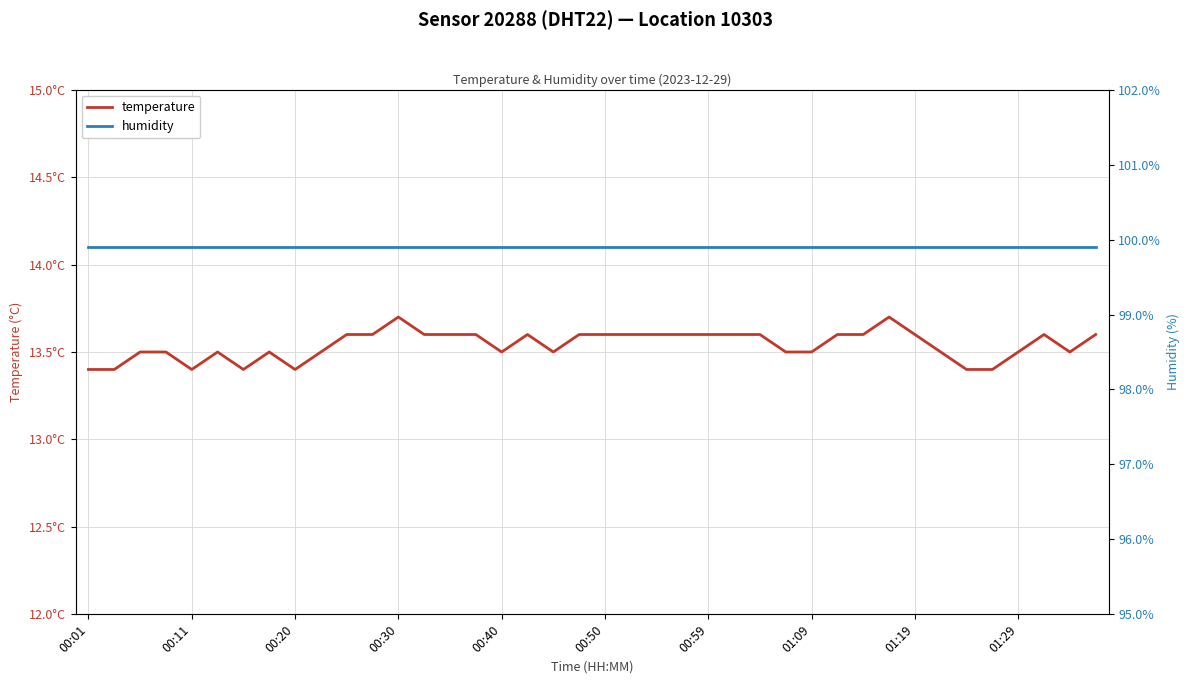

True or false: humidity and temperature intersect in this chart.

False